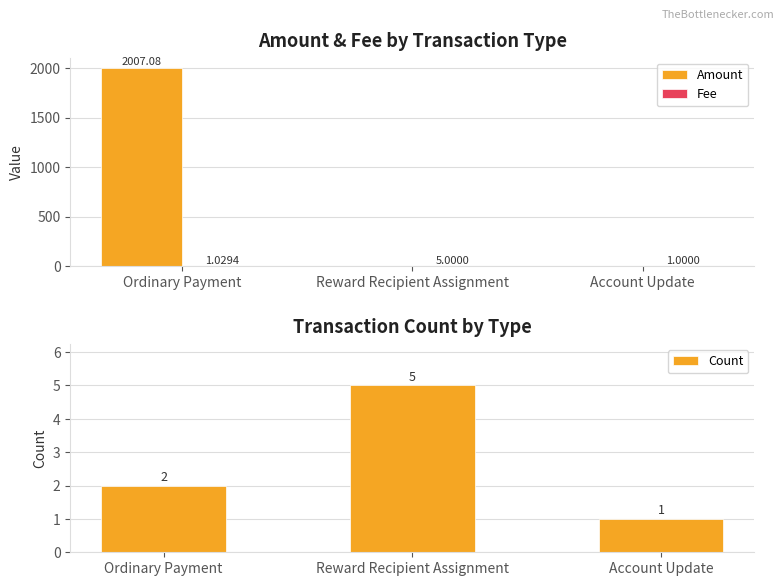

What is the label of the 3rd bar from the left?

Account Update